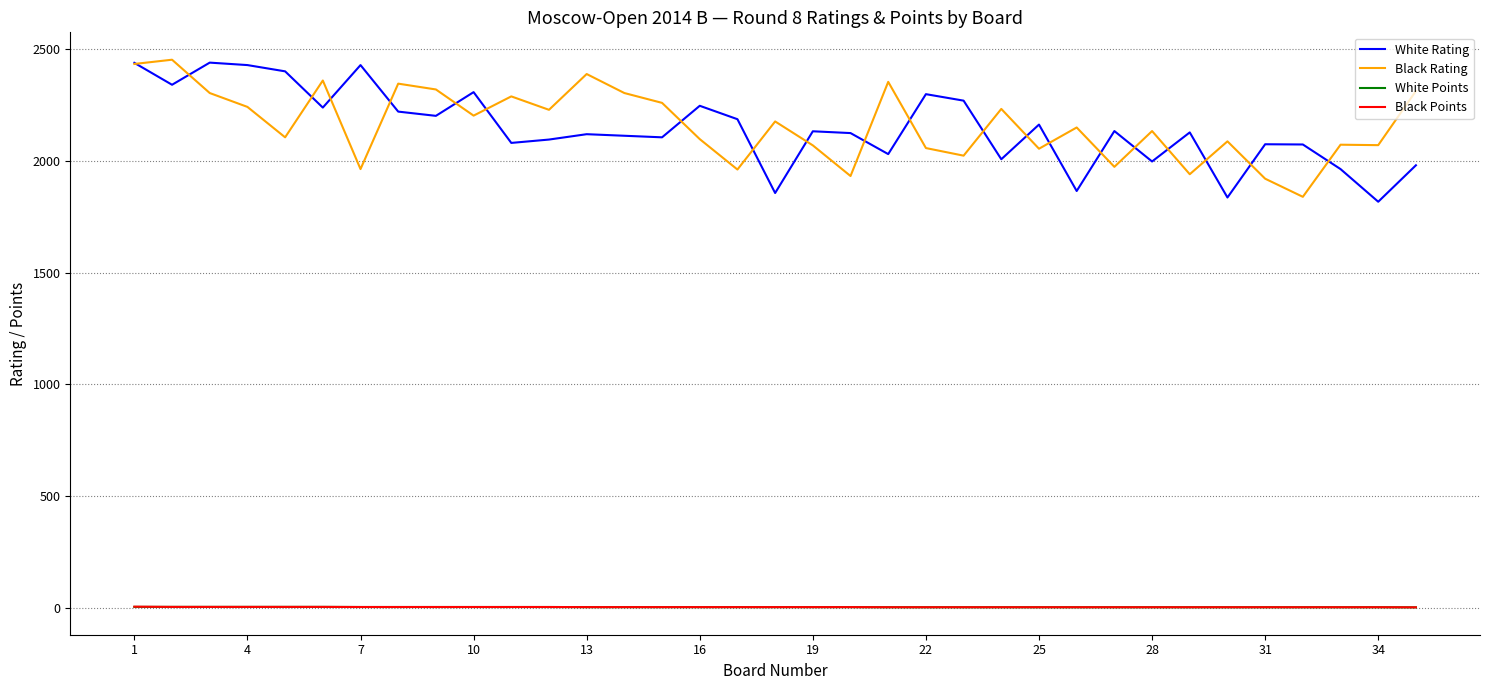

What is the greatest value displayed?

2452.0